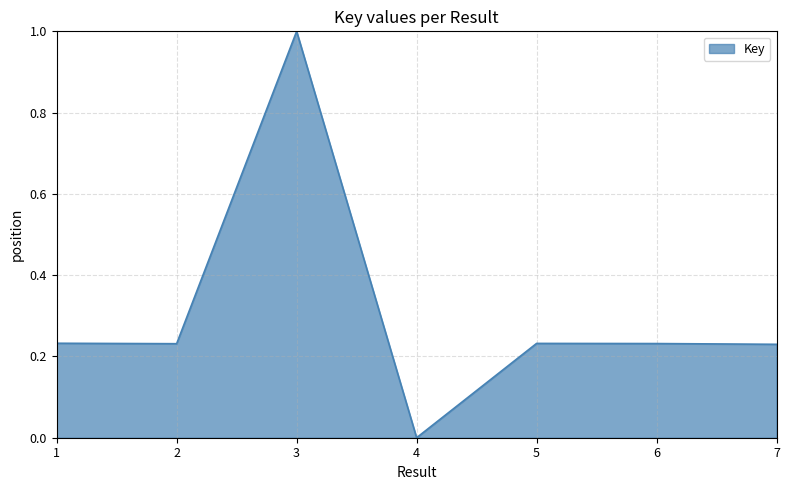

The value at 7 is 0.4. True or false?

False